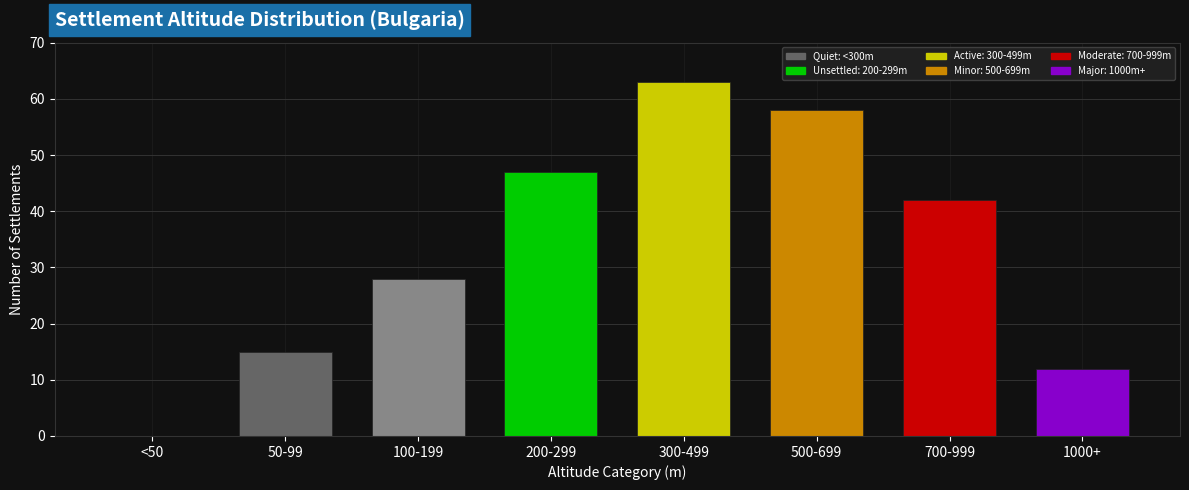

Reading left to right, what are all the values shown in this chart?

<50=0	50-99=15	100-199=28	200-299=47	300-499=63	500-699=58	700-999=42	1000+=12